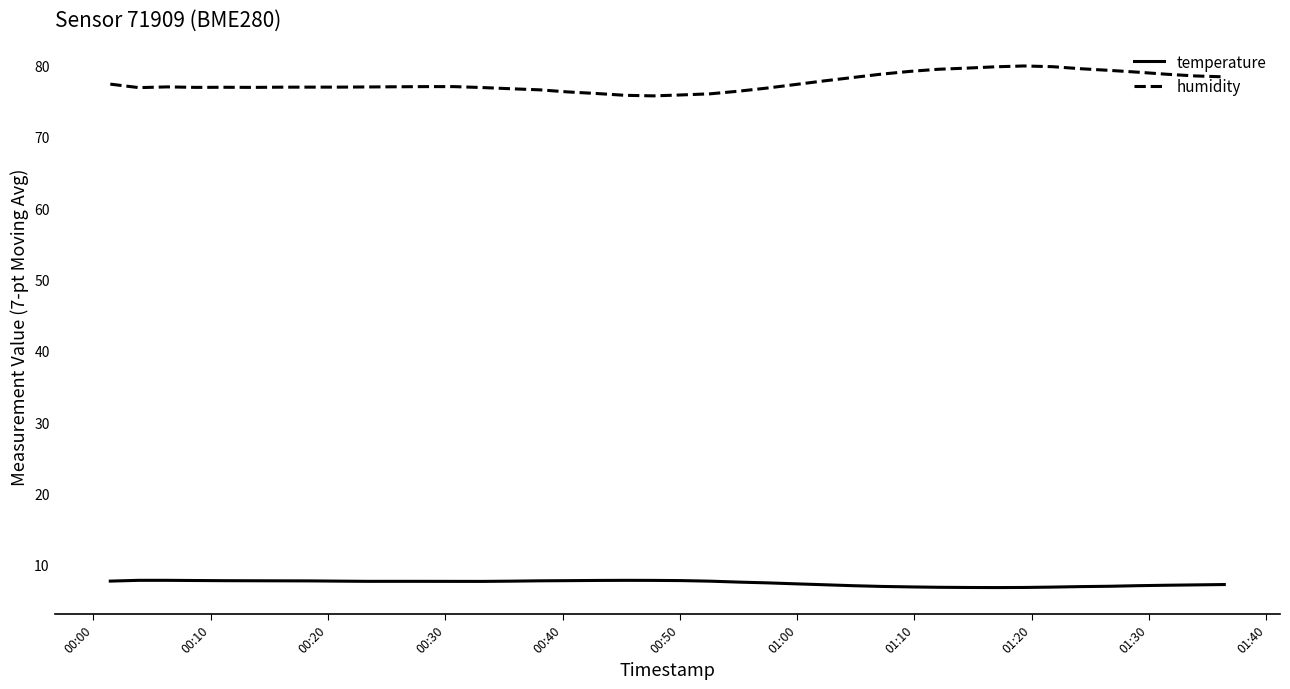

Which series has the widest spread of values?

humidity